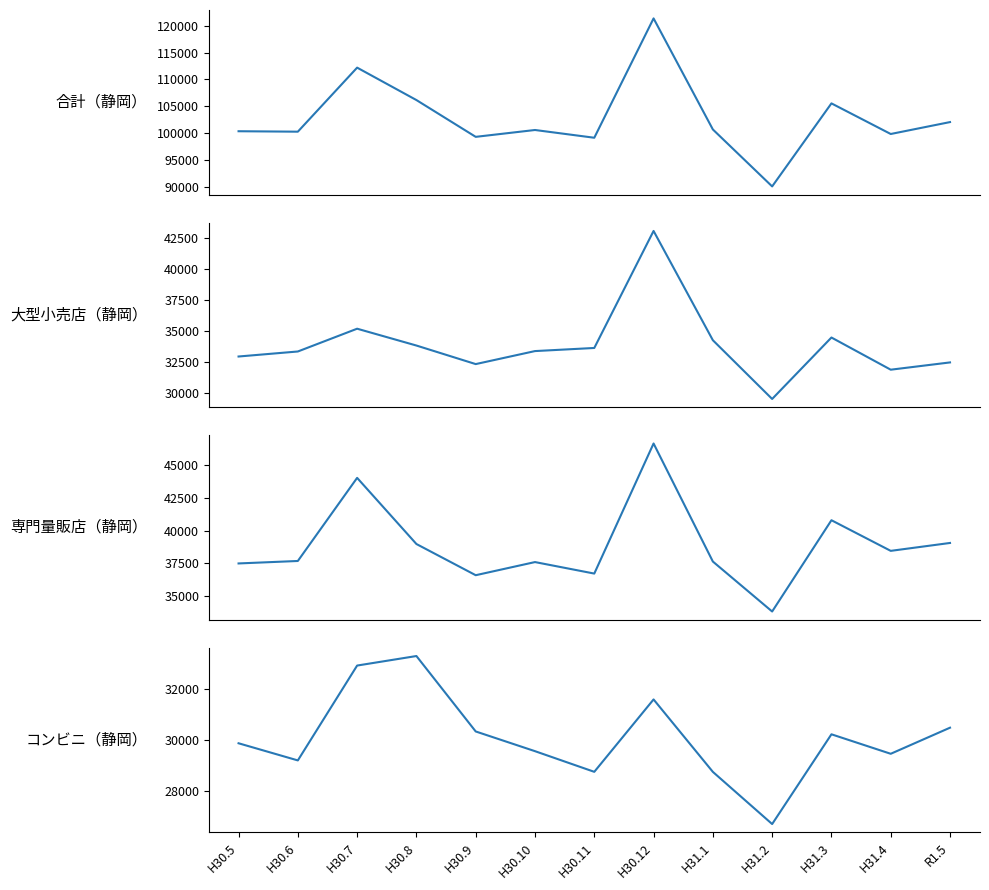

Between H30.9 and H31.4, which series saw the biggest shift?

専門量販店（静岡）